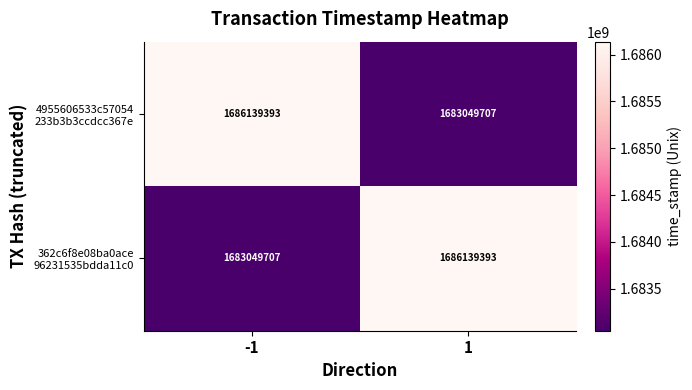

Count the number of data series in this chart.

2